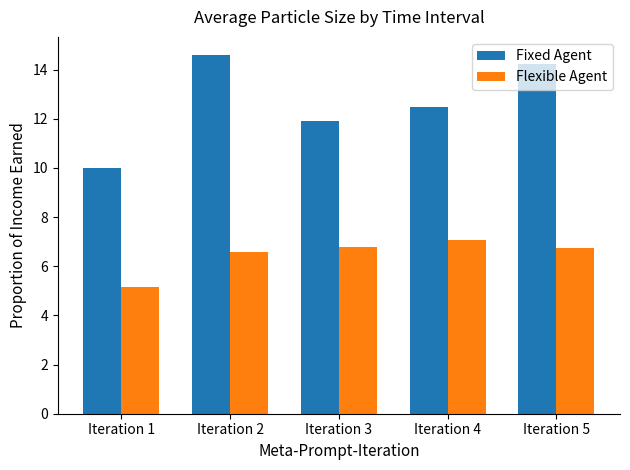

Which category has the lowest value across all series?

Iteration 1